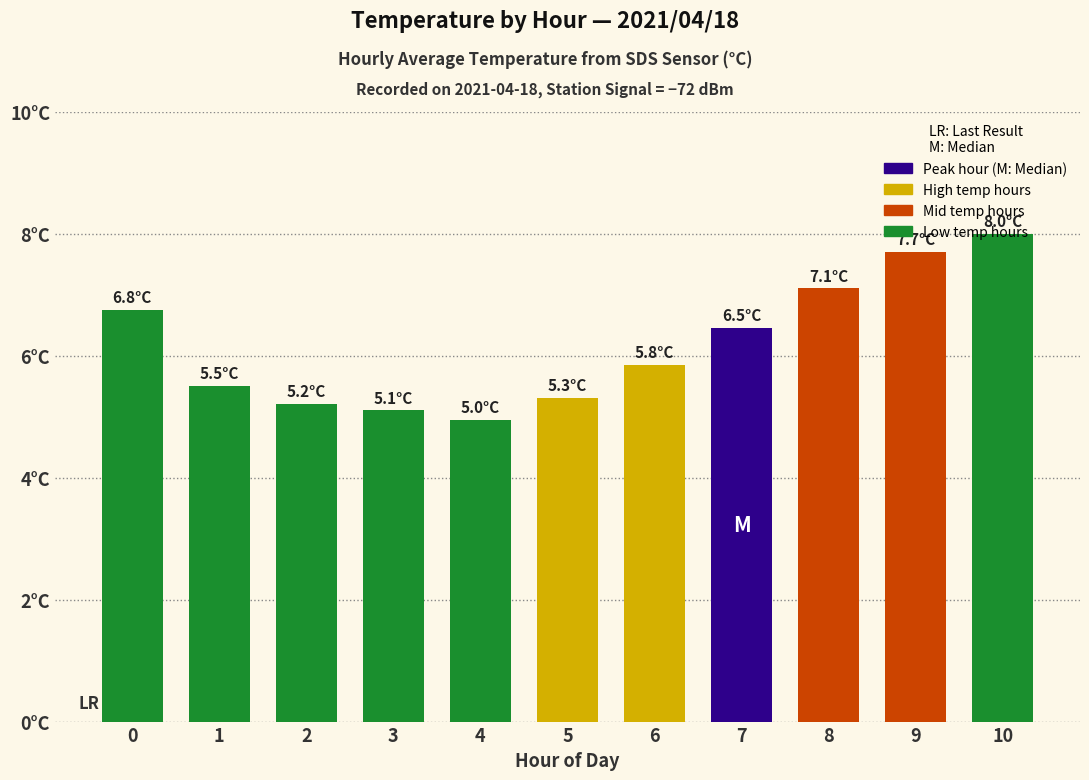

What is the smallest value displayed?

5.0